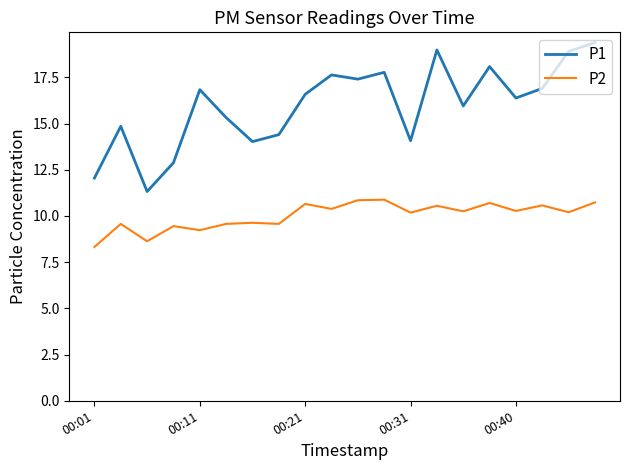

Which series has the largest total across all categories?

P1